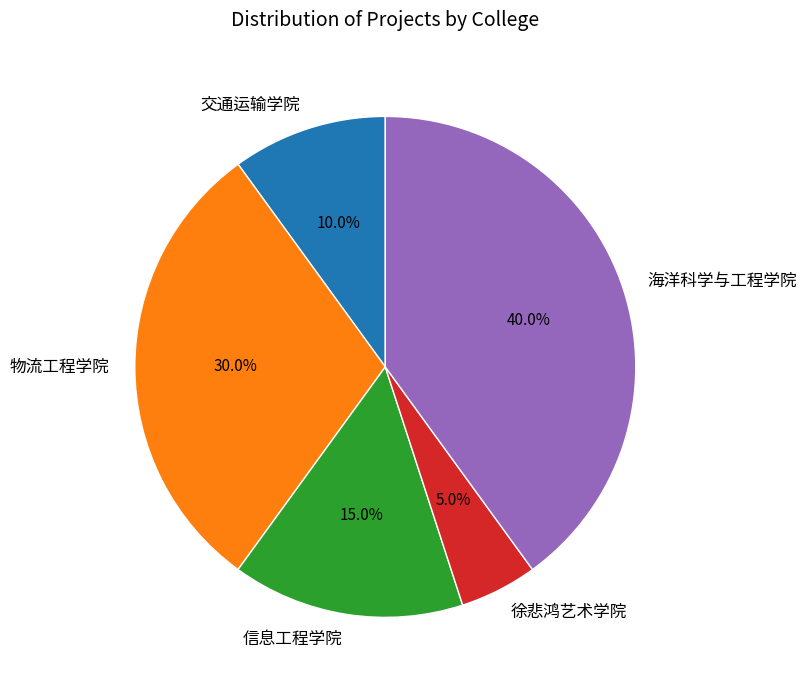

Which has a higher value, 交通运输学院 or 海洋科学与工程学院?

海洋科学与工程学院